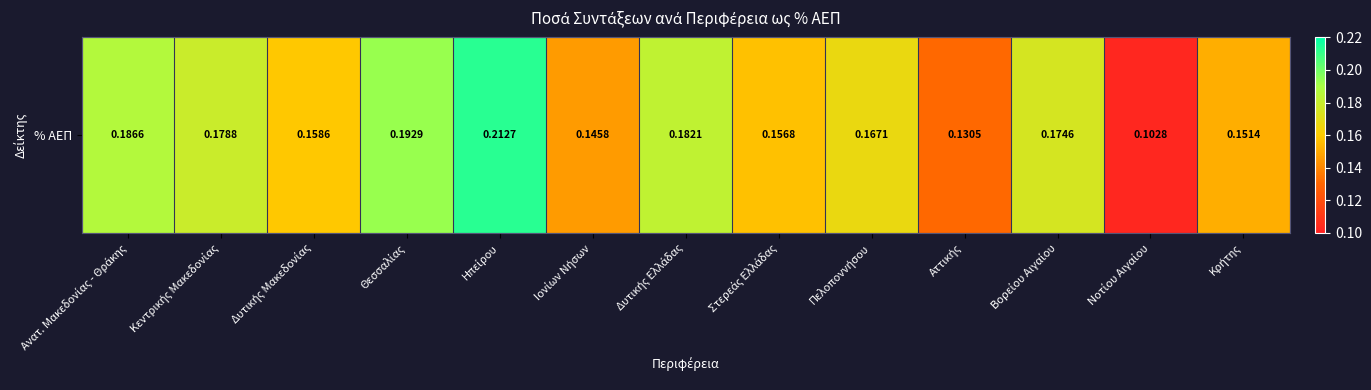

What is the greatest value displayed?

0.2